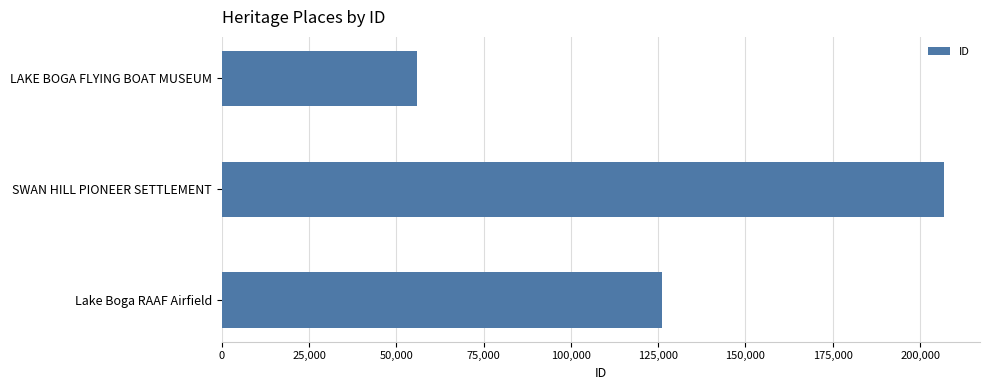

True or false: the data shows 55888 at LAKE BOGA FLYING BOAT MUSEUM.

True